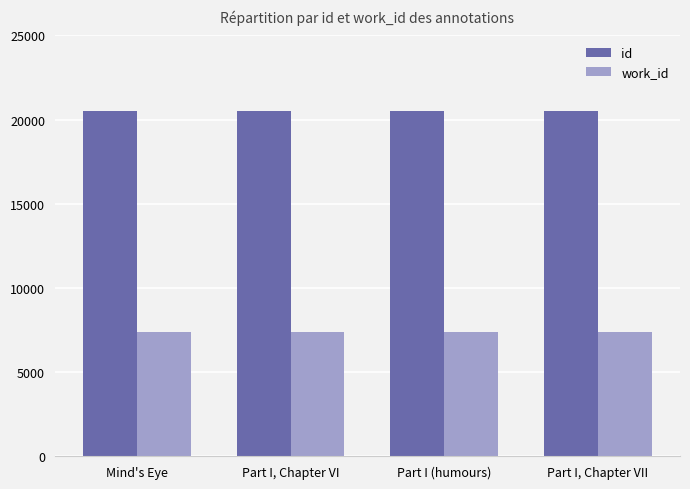

Is it true that work_id equals 4425 at Part I, Chapter VI?

False